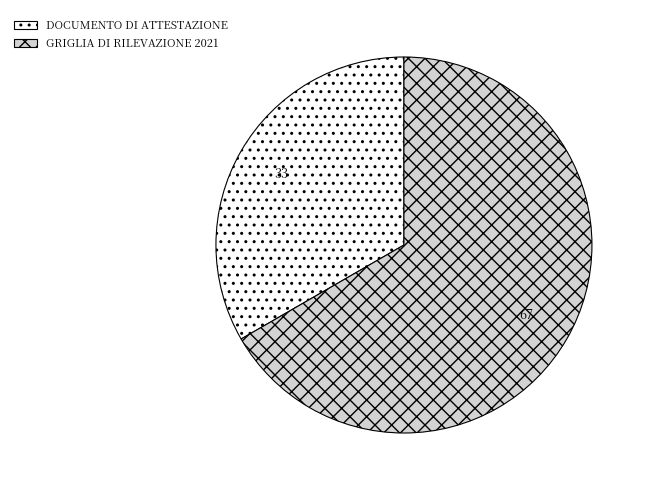

Is it true that GRIGLIA DI RILEVAZIONE 2021 is 67% of the pie?

True